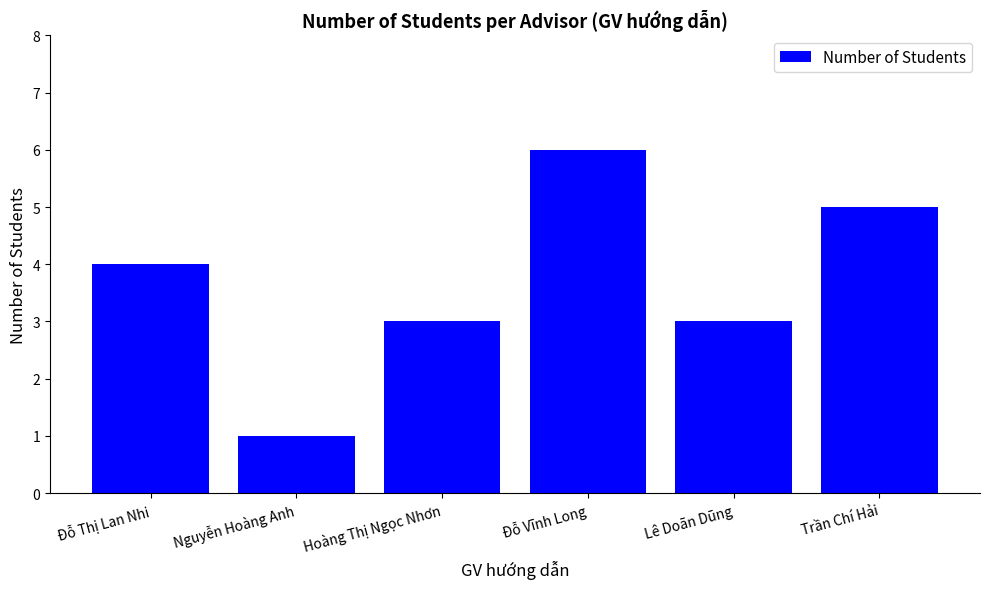

What value does the data have at Hoàng Thị Ngọc Nhơn?

3